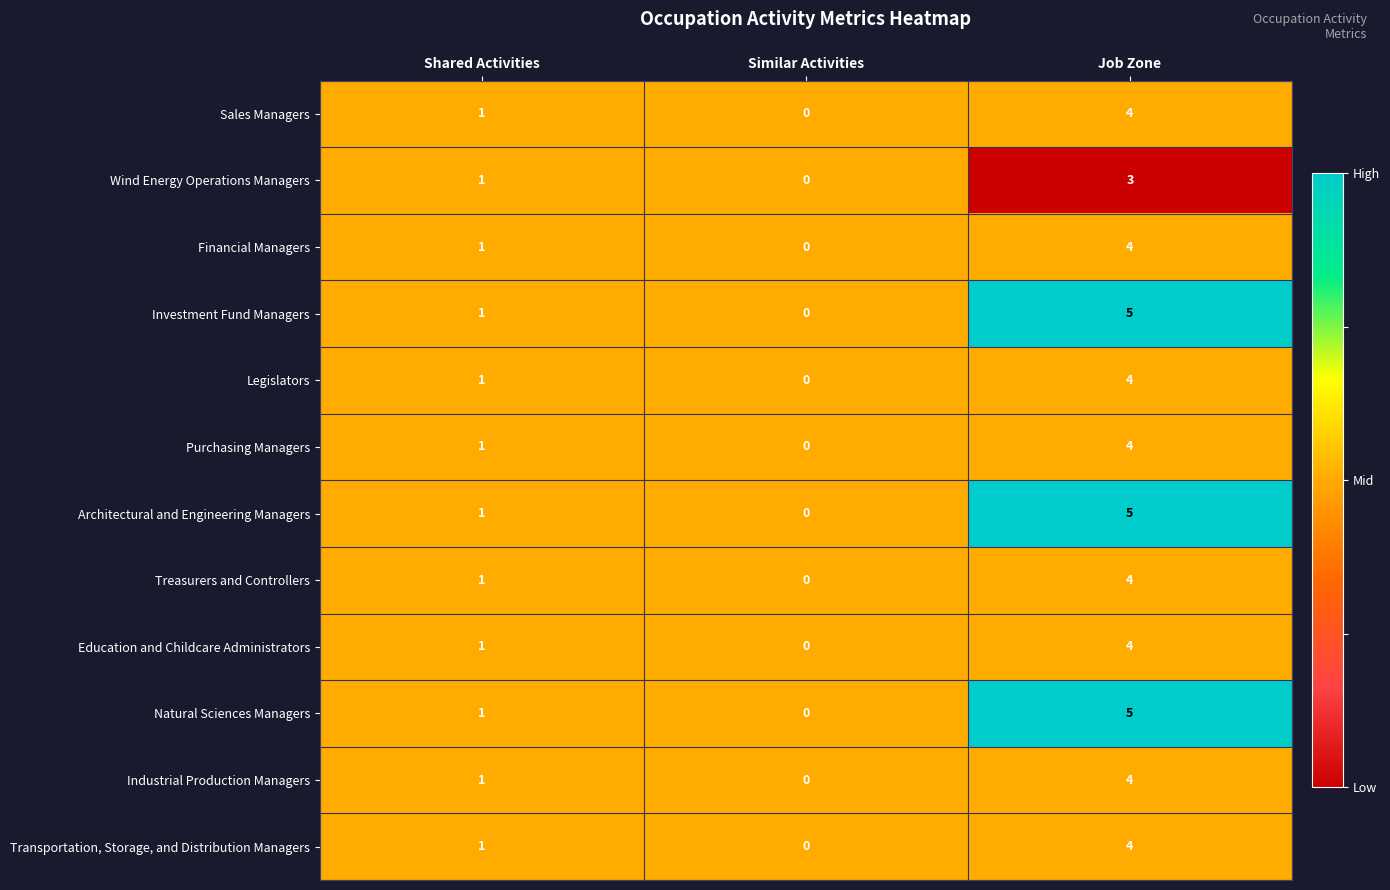

Which category has the lowest value across all series?

Similar Activities